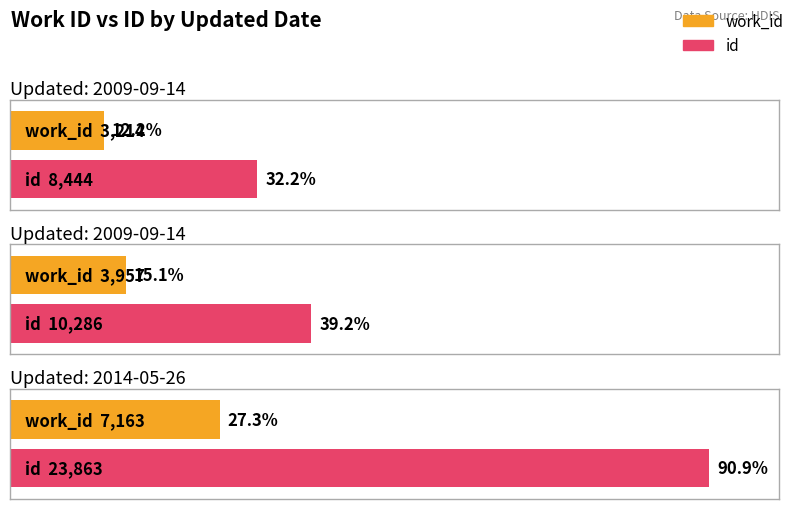

At which label does work_id reach its minimum?

2009-09-14